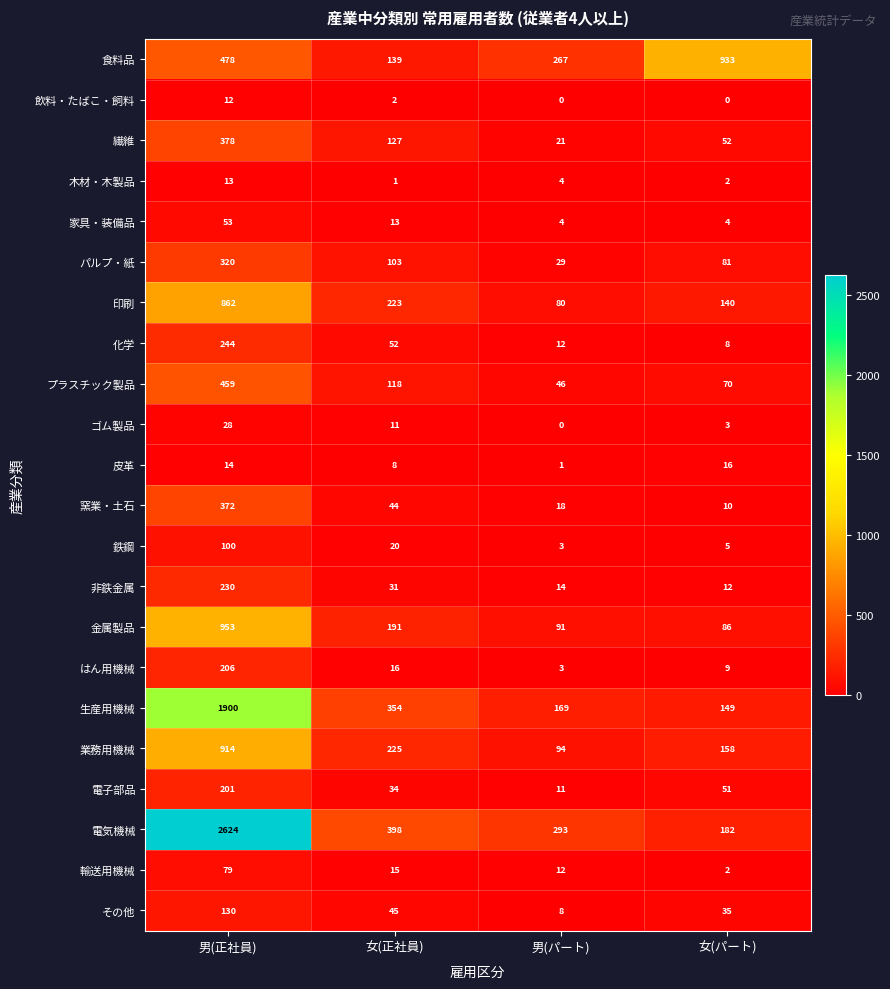

How many data points does each series have?

4